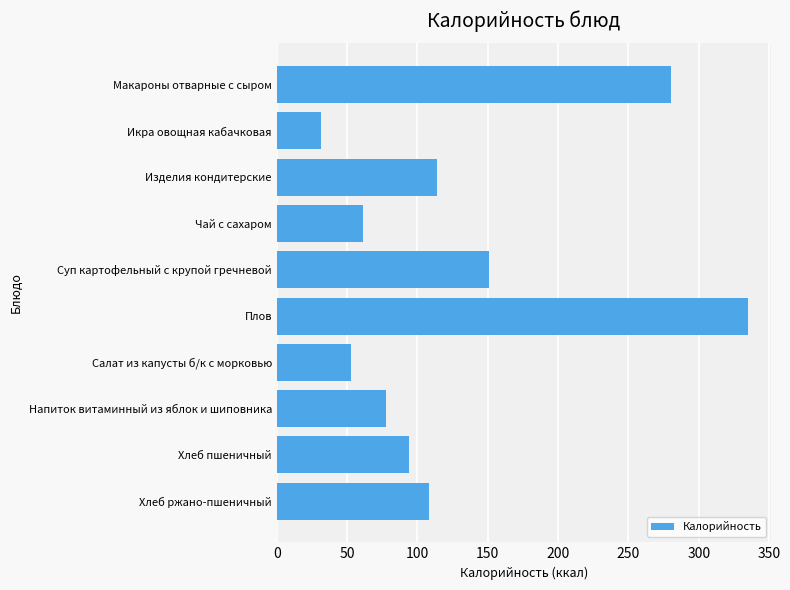

List the labels in order of value, largest first.

Плов, Макароны отварные с сыром, Суп картофельный с крупой гречневой, Изделия кондитерские, Хлеб ржано-пшеничный, Хлеб пшеничный, Напиток витаминный из яблок и шиповника, Чай с сахаром, Салат из капусты б/к с морковью, Икра овощная кабачковая